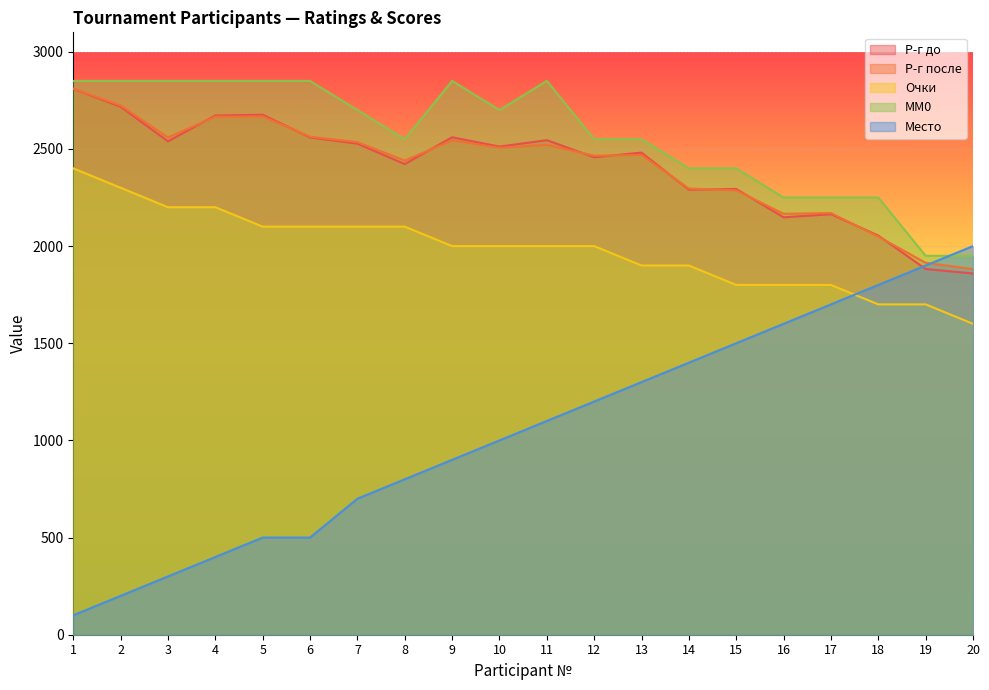

Reading right to left, extract all data points from this chart.

Р-г до: 20=1859	19=1882	18=2054	17=2164	16=2148	15=2294	14=2290	13=2481	12=2457	11=2545	10=2512	9=2560	8=2422	7=2527	6=2559	5=2676	4=2672	3=2539	2=2717	1=2809
Р-г после: 20=1881	19=1914	18=2049	17=2170	16=2166	15=2287	14=2296	13=2469	12=2465	11=2521	10=2506	9=2544	8=2440	7=2535	6=2563	5=2667	4=2666	3=2559	2=2724	1=2810
Очки: 20=1600	19=1700	18=1700	17=1800	16=1800	15=1800	14=1900	13=1900	12=2000	11=2000	10=2000	9=2000	8=2100	7=2100	6=2100	5=2100	4=2200	3=2200	2=2300	1=2400
MM0: 20=1950	19=1950	18=2250	17=2250	16=2250	15=2400	14=2400	13=2550	12=2550	11=2850	10=2700	9=2850	8=2550	7=2700	6=2850	5=2850	4=2850	3=2850	2=2850	1=2850
Место: 20=2000	19=1900	18=1800	17=1700	16=1600	15=1500	14=1400	13=1300	12=1200	11=1100	10=1000	9=900	8=800	7=700	6=500	5=500	4=400	3=300	2=200	1=100